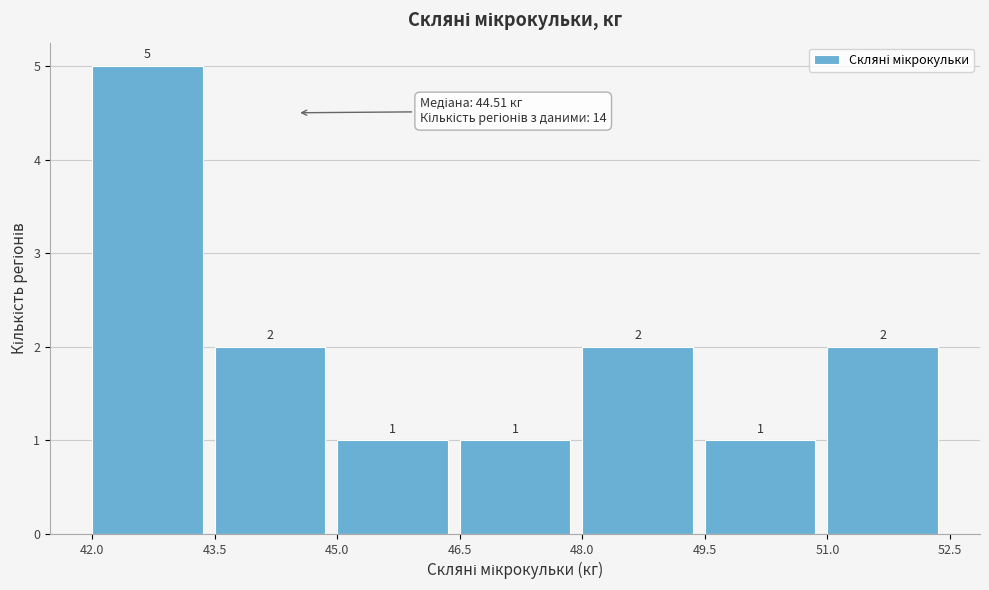

Reading left to right, transcribe this chart: for each bar, give the range it covers on the x-axis and its height.

42.0 to 43.5: 5
43.5 to 45.0: 2
45.0 to 46.5: 1
46.5 to 48.0: 1
48.0 to 49.5: 2
49.5 to 51.0: 1
51.0 to 52.5: 2